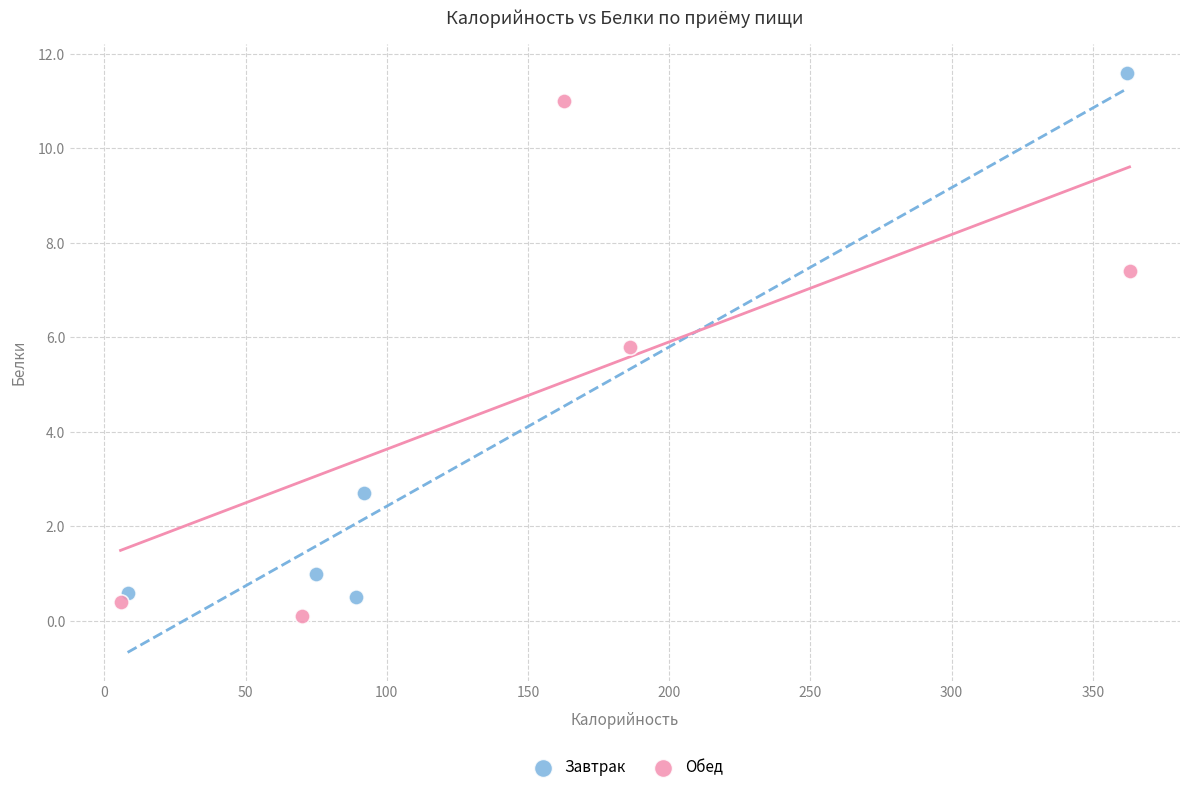

What are all the series names shown in the legend?

Завтрак, Обед